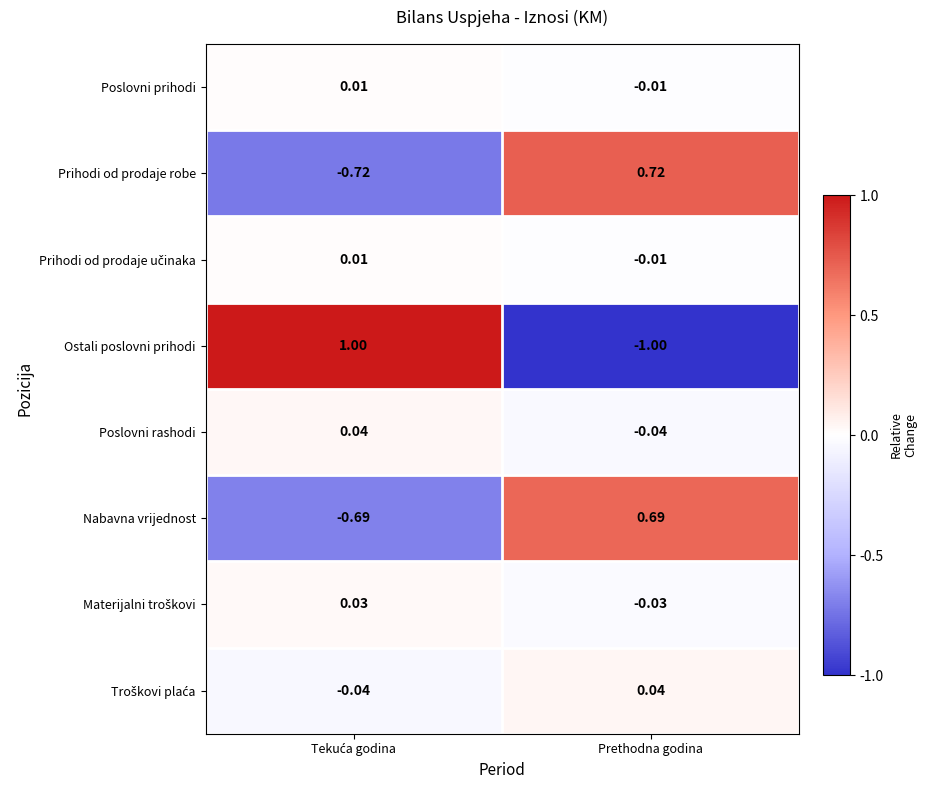

At which category is the sum across all series the highest?

Prethodna godina